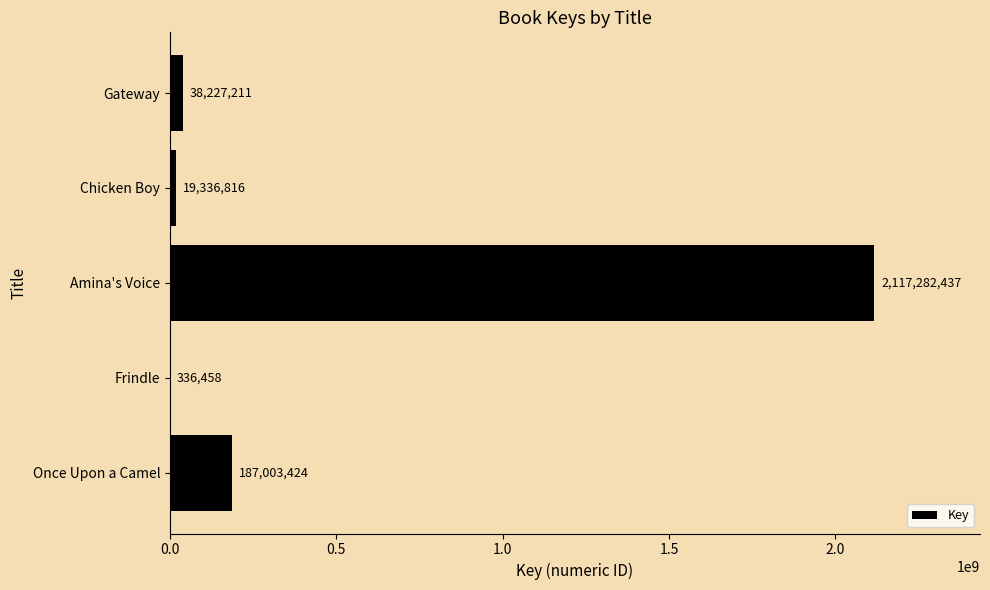

What value does the data have at Gateway, to the nearest 10?

38227210